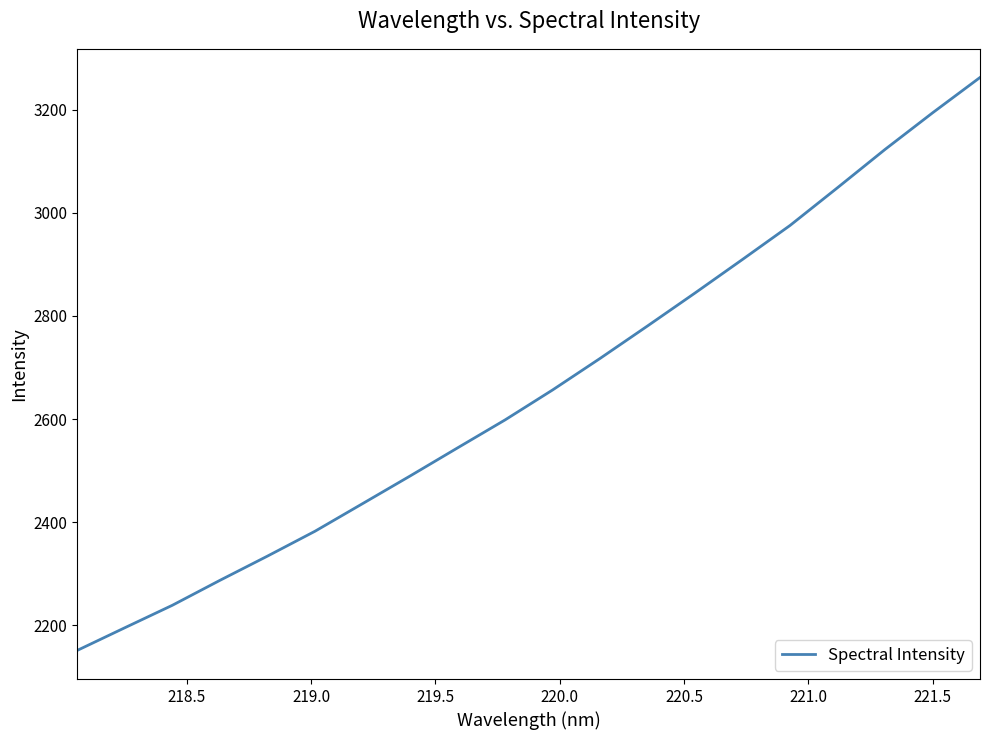

Does the chart have visible grid lines?

No